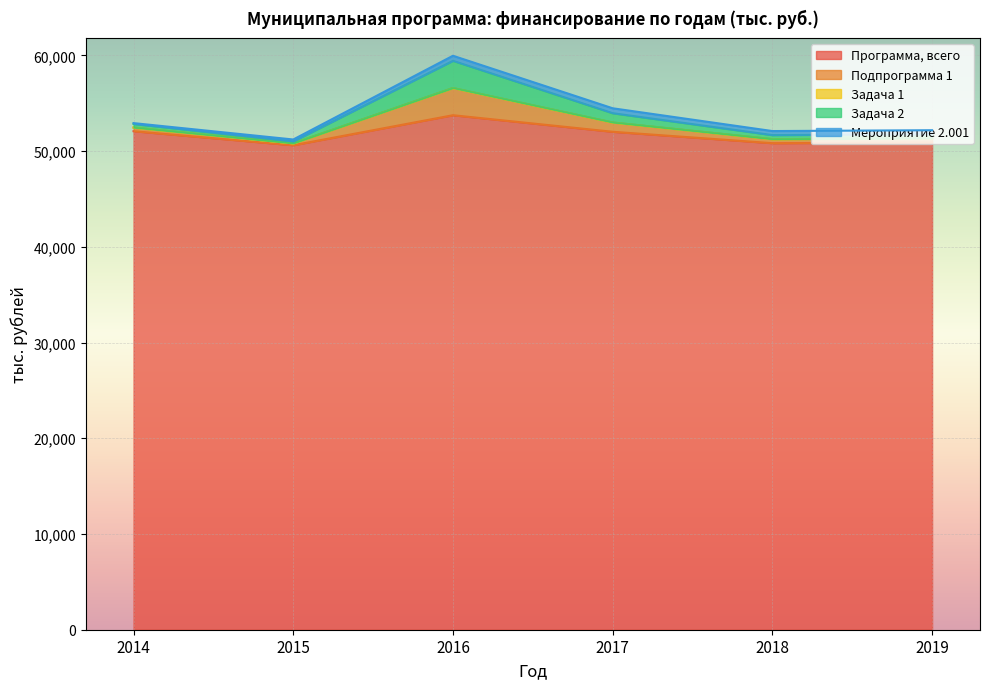

Which has a higher value, 2015 or 2017?

2017